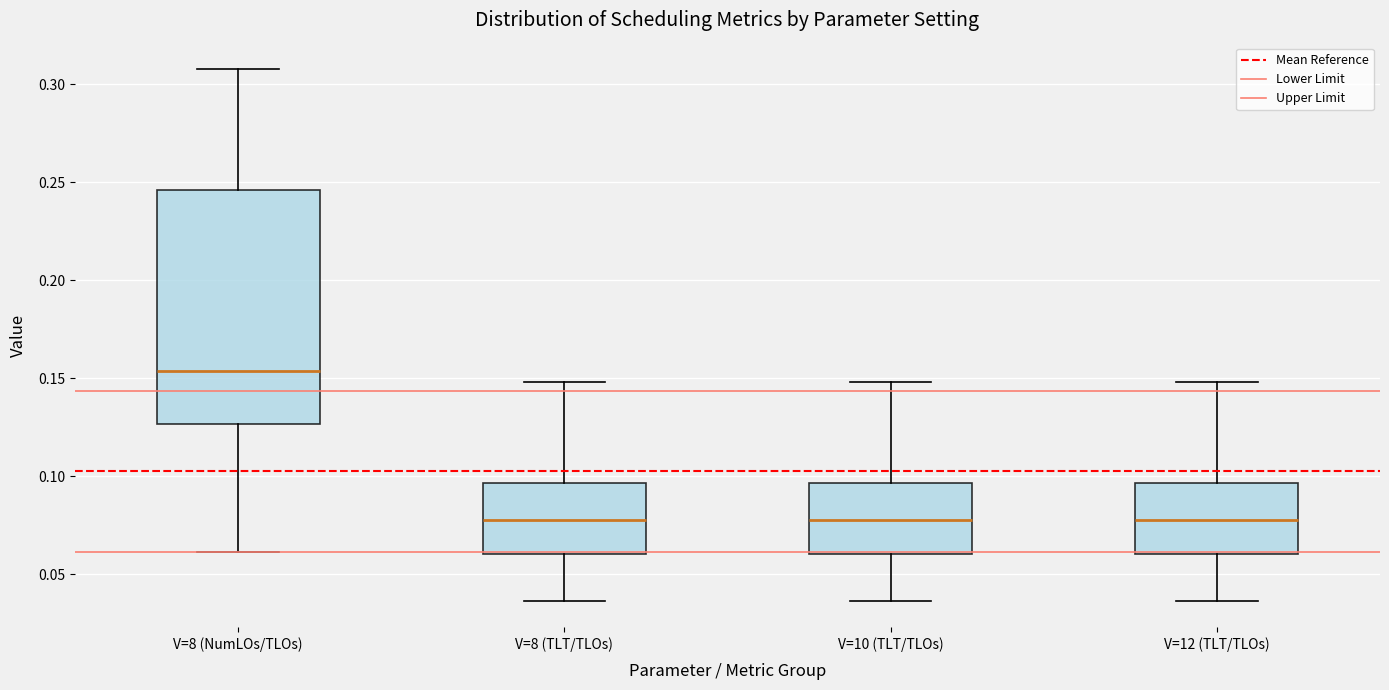

Reading left to right, transcribe this box plot: for each box, give where its median line is, the range the box spans, and where its two whiskers end, as read against the y-axis. The values are not printed on the chart, so give them approximately, as read against the axis.

V=8 (NumLOs/TLOs): median 0.155, box 0.125 to 0.245, whiskers 0.060 to 0.310
V=8 (TLT/TLOs): median 0.080, box 0.060 to 0.095, whiskers 0.035 to 0.150
V=10 (TLT/TLOs): median 0.080, box 0.060 to 0.095, whiskers 0.035 to 0.150
V=12 (TLT/TLOs): median 0.080, box 0.060 to 0.095, whiskers 0.035 to 0.150